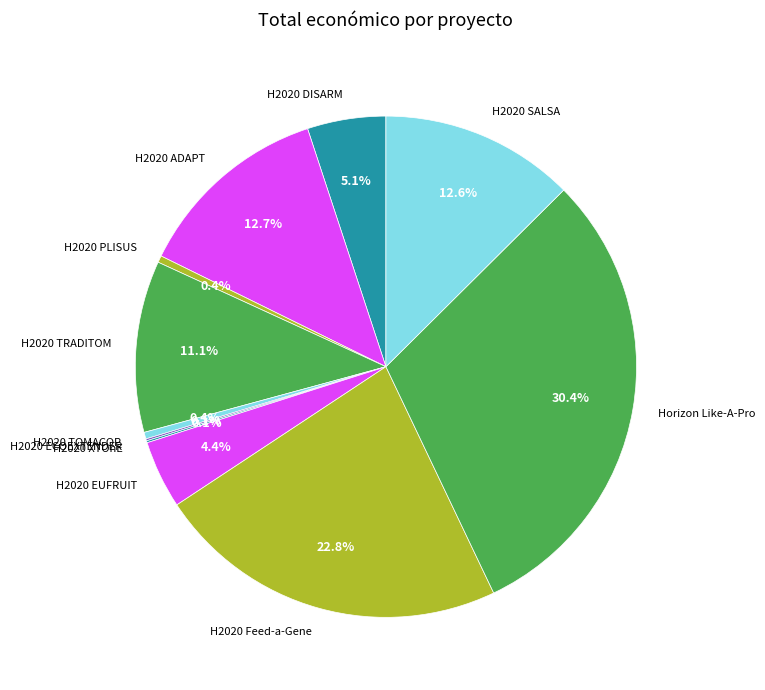

How much of the chart is everything except H2020 TOMACOP?

99.6%